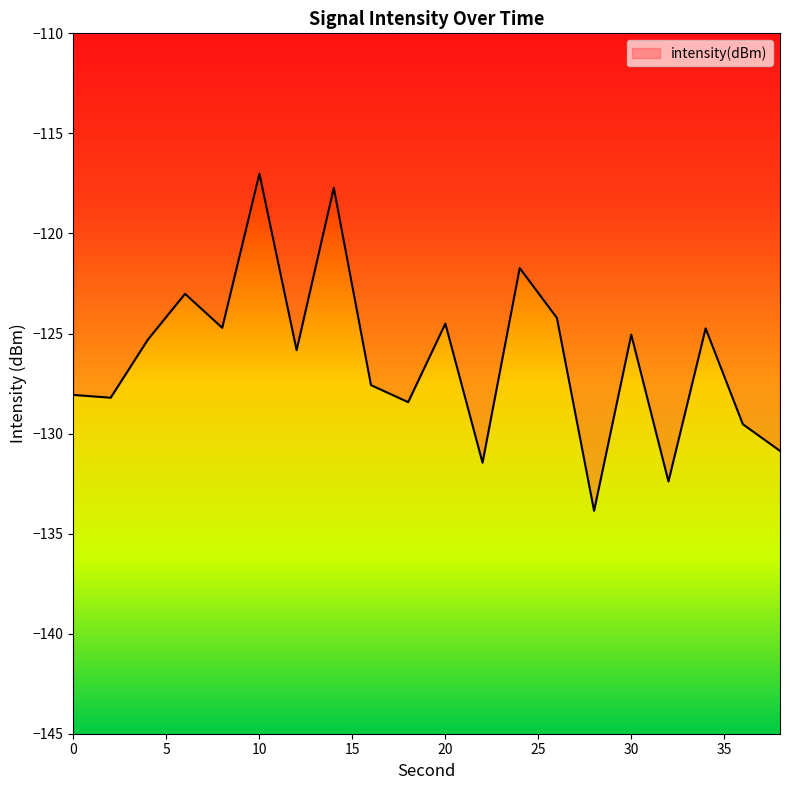

What is the difference between the maximum and minimum values?

16.8